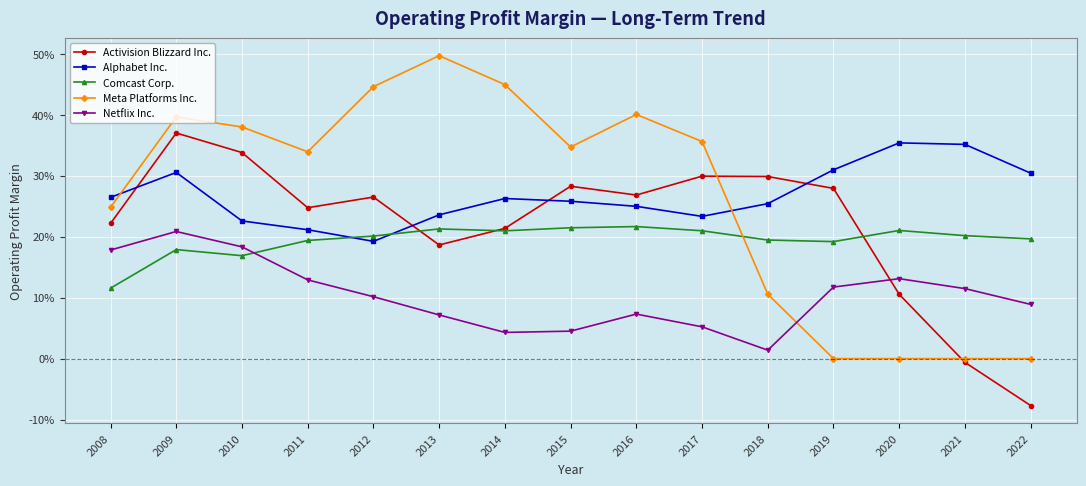

What are all the series names shown in the legend?

Activision Blizzard Inc., Alphabet Inc., Comcast Corp., Meta Platforms Inc., Netflix Inc.